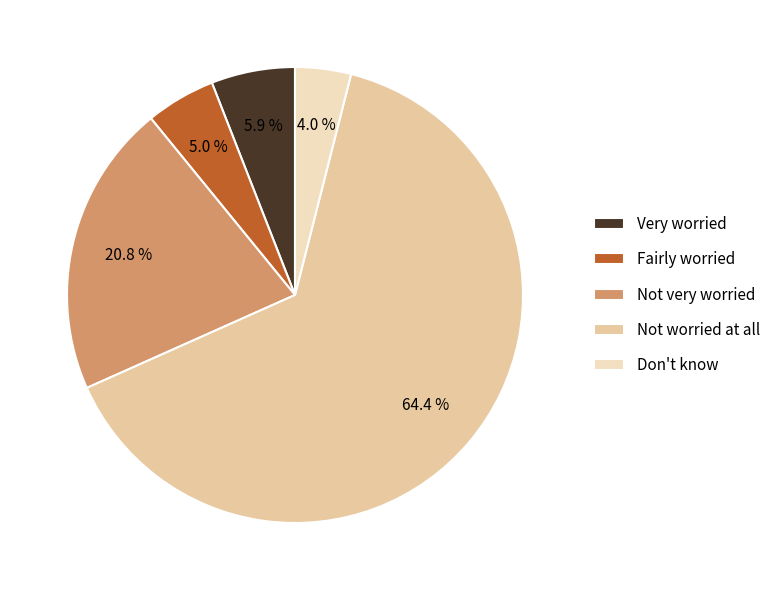

How much of the chart is everything except Don't know?

96.0%